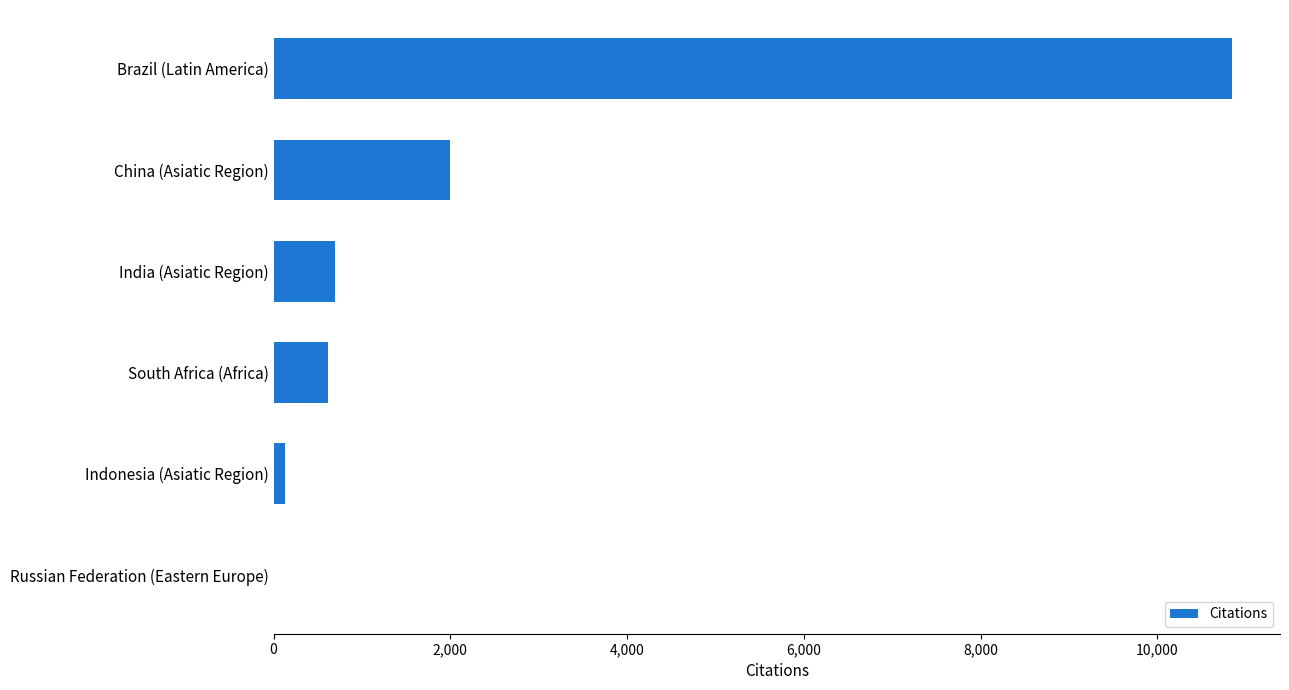

How many categories are shown in the chart?

6